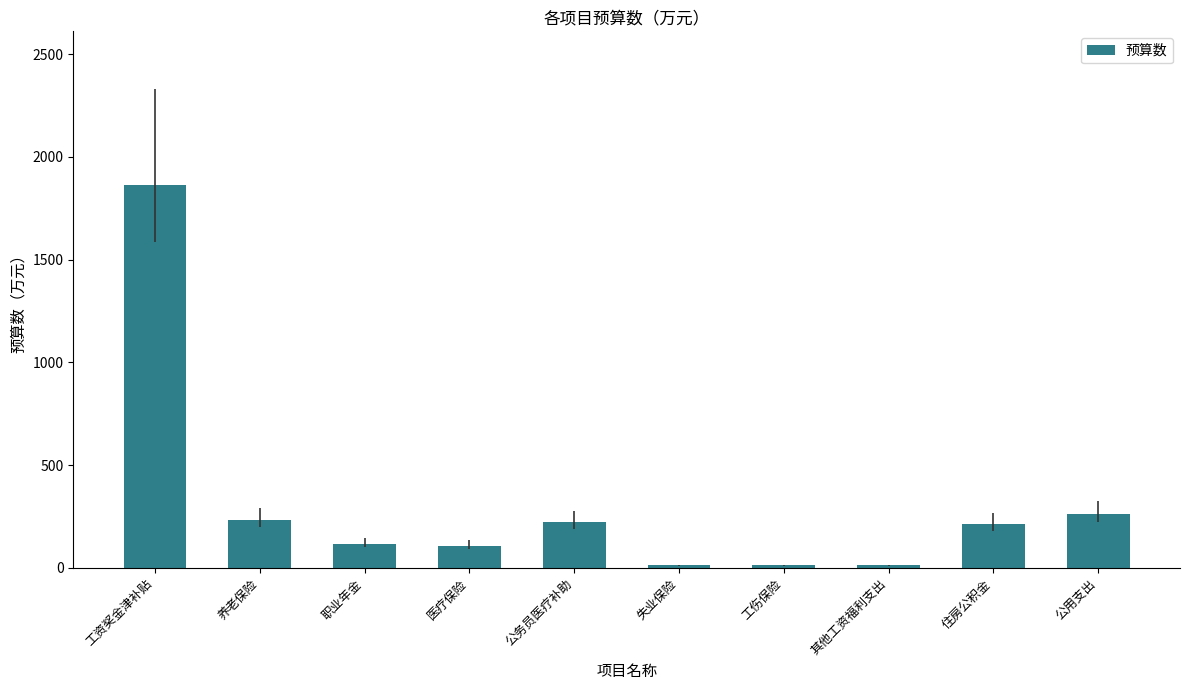

What is the difference between the maximum and minimum values?

1854.0